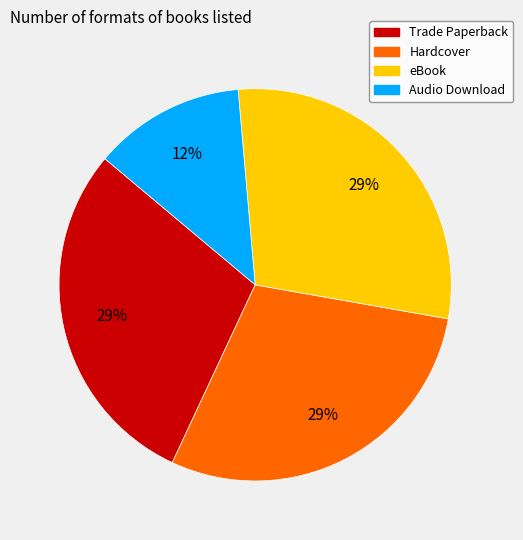

To the nearest percent, what portion does eBook represent?

29%